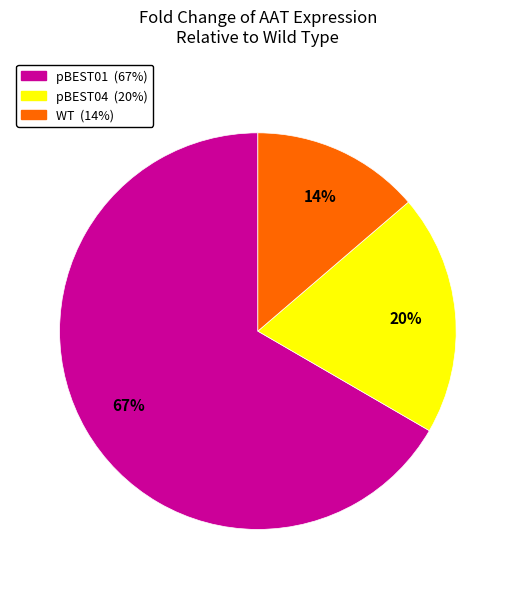

Is the sum of pBEST04 and WT greater than half?

No